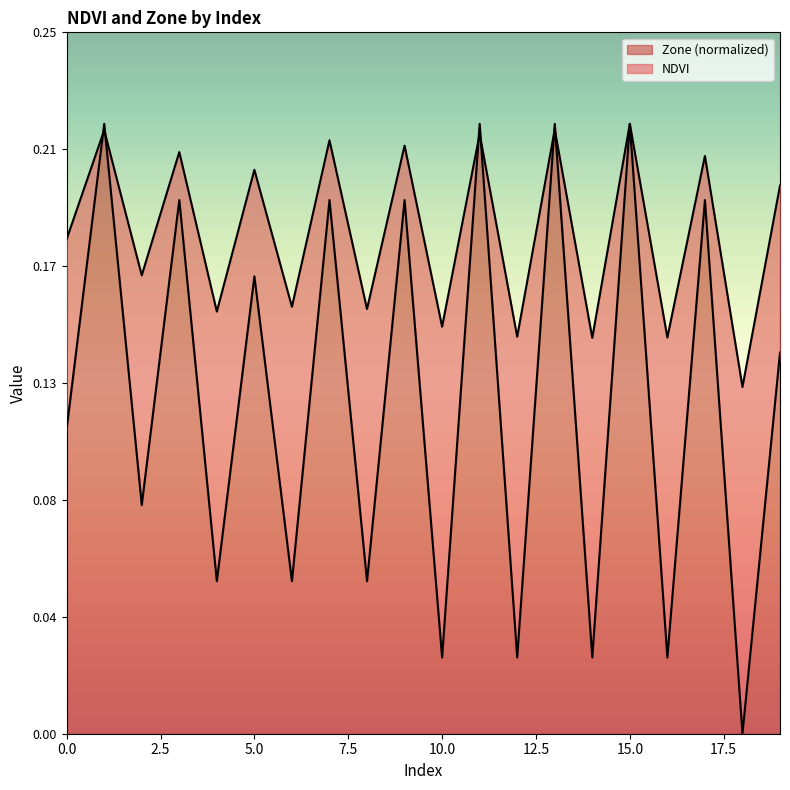

True or false: NDVI and Zone intersect in this chart.

True